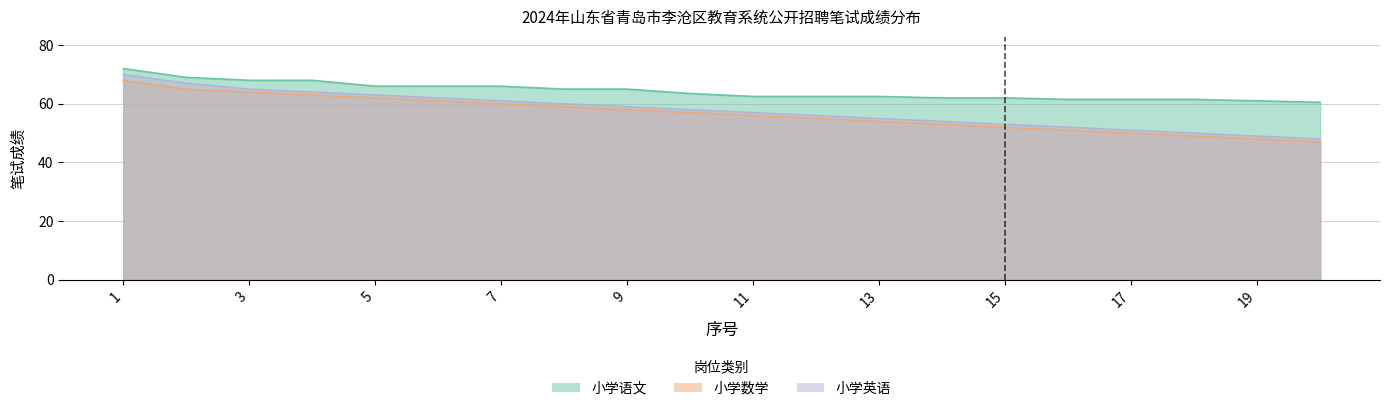

True or false: 小学数学 and 小学语文 cross at least once.

False